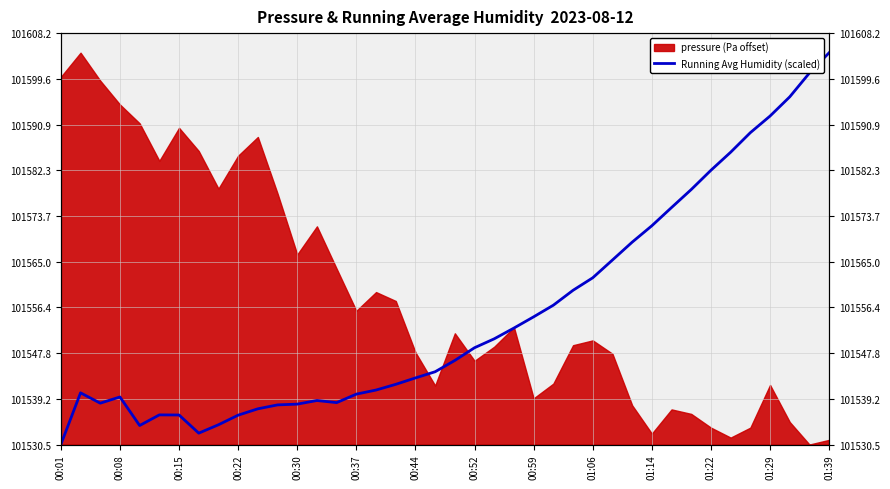

The value at 35 is 58.9. True or false?

True